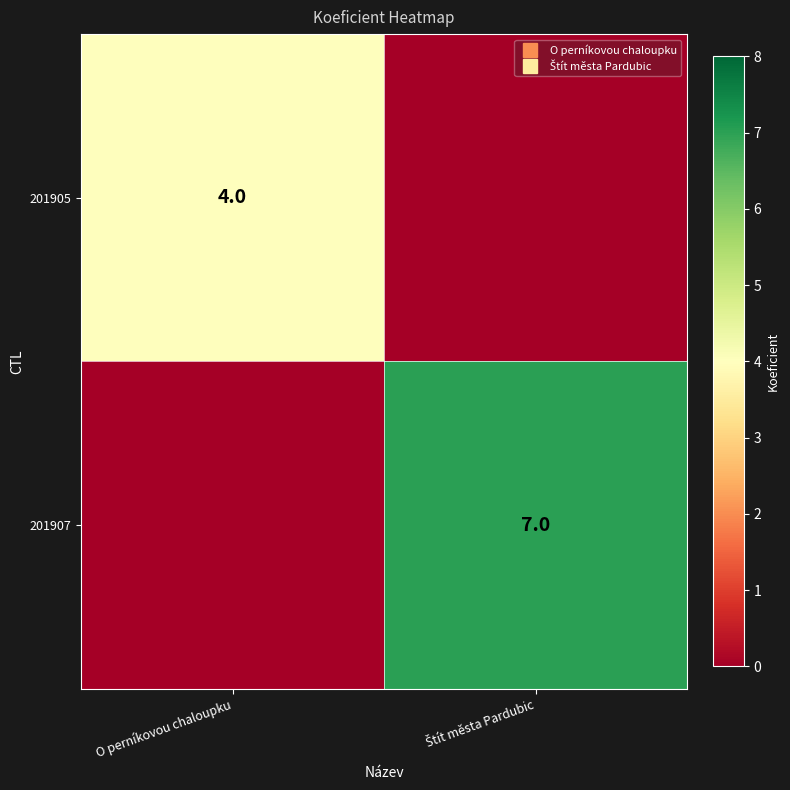

Which series has the widest spread of values?

201907